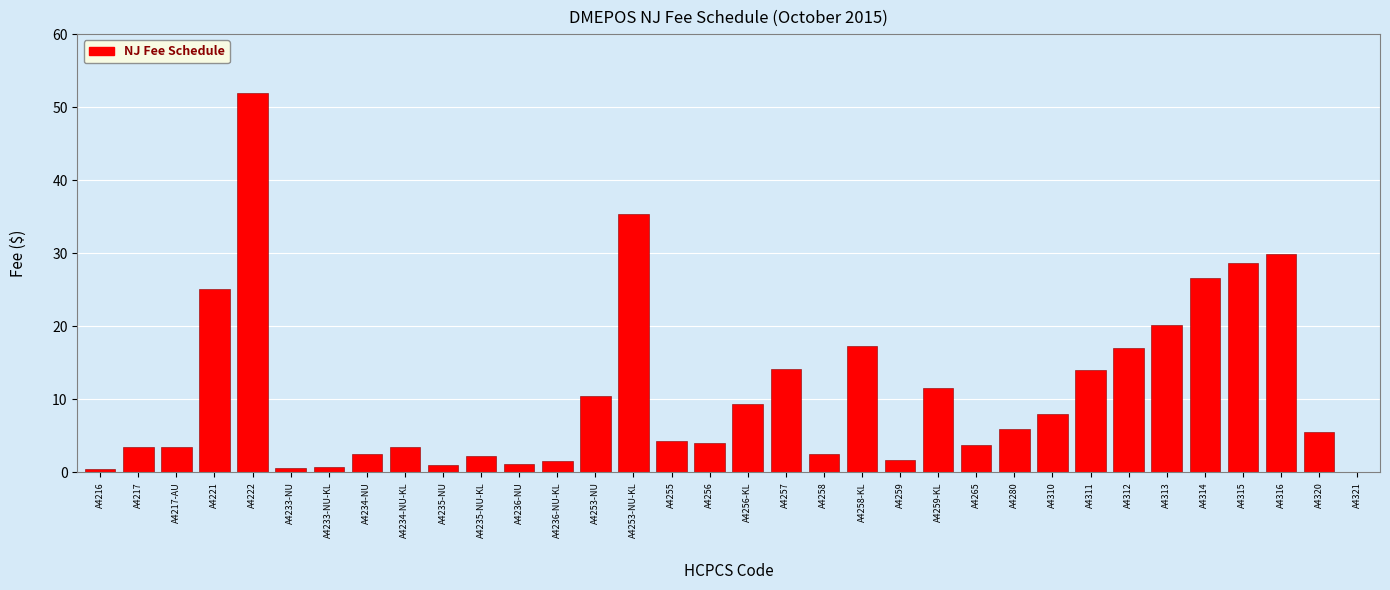

What value does the data have at A4315?

28.6